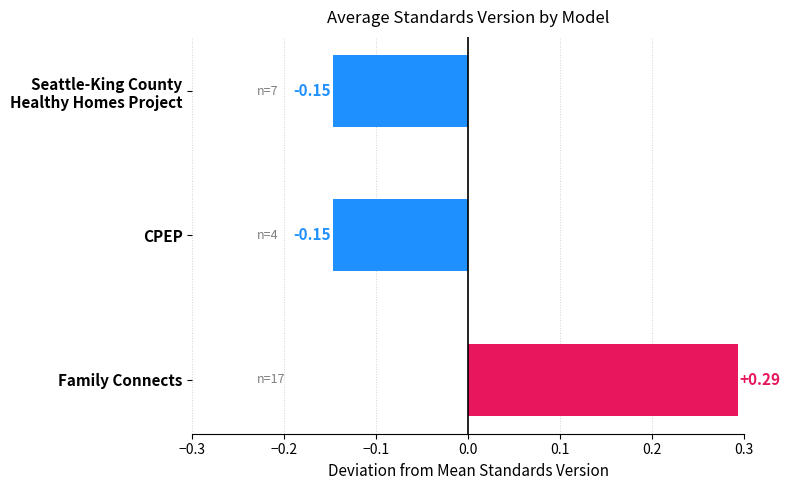

How many positive values are there?

1